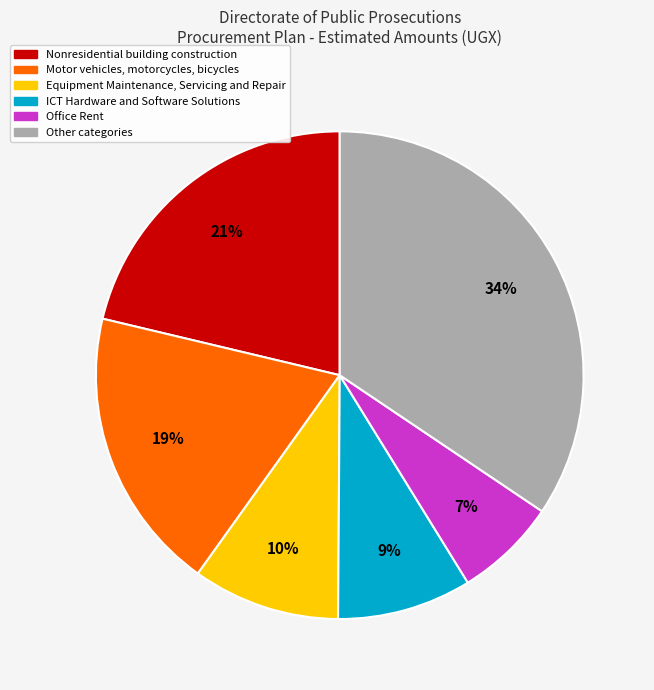

Does any single category account for the majority?

No